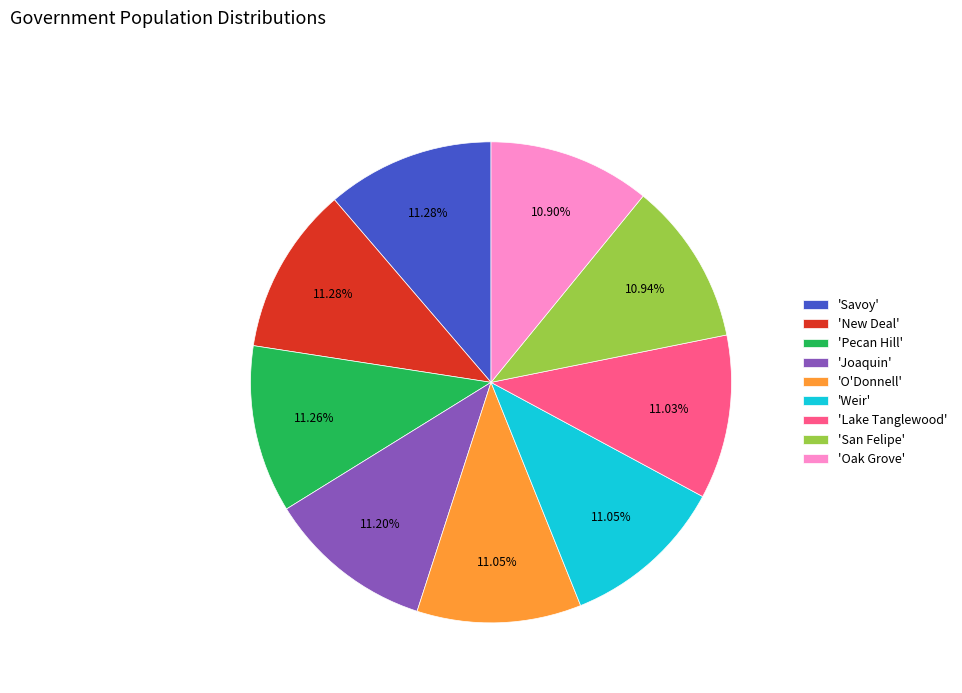

Is there any slice that represents more than half of the pie?

No